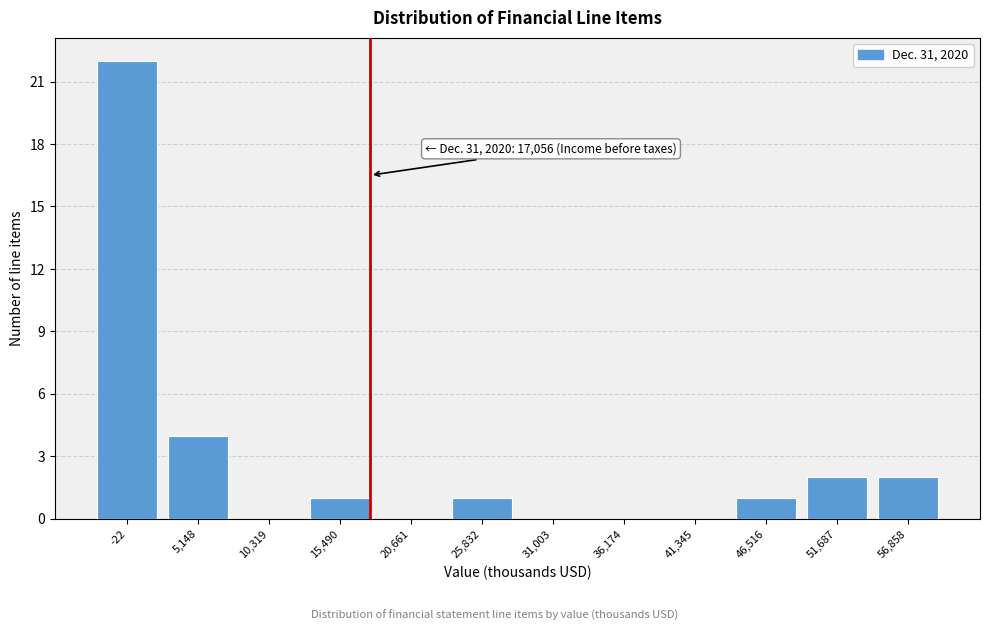

Reading left to right, list all the values displayed in this chart.

-22=22	5,148=4	10,319=0	15,490=1	20,661=0	25,832=1	31,003=0	36,174=0	41,345=0	46,516=1	51,687=2	56,858=2